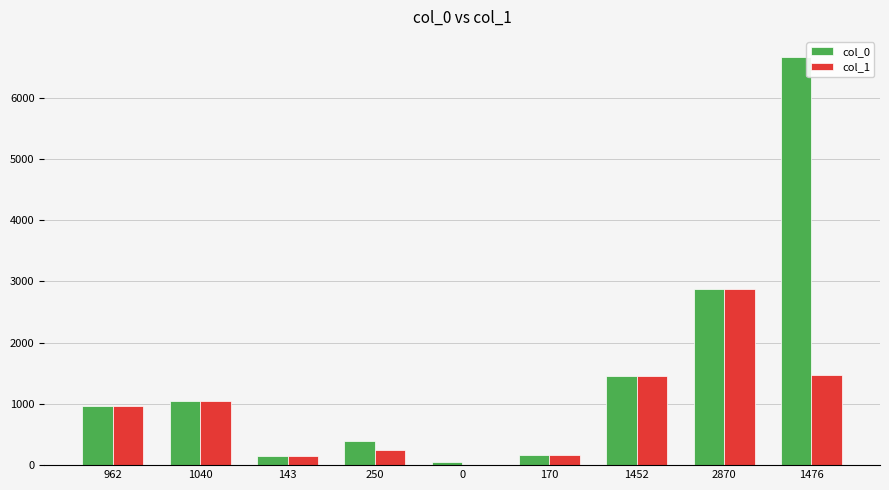

What is the total value across all series at 250?

642.4